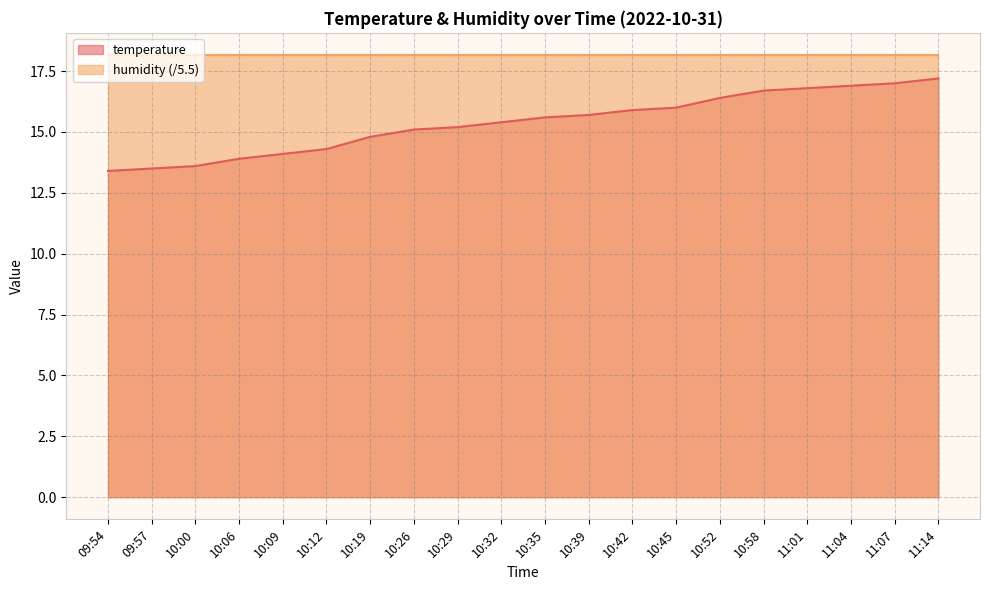

At which category does the chart reach its minimum across all series?

09:54